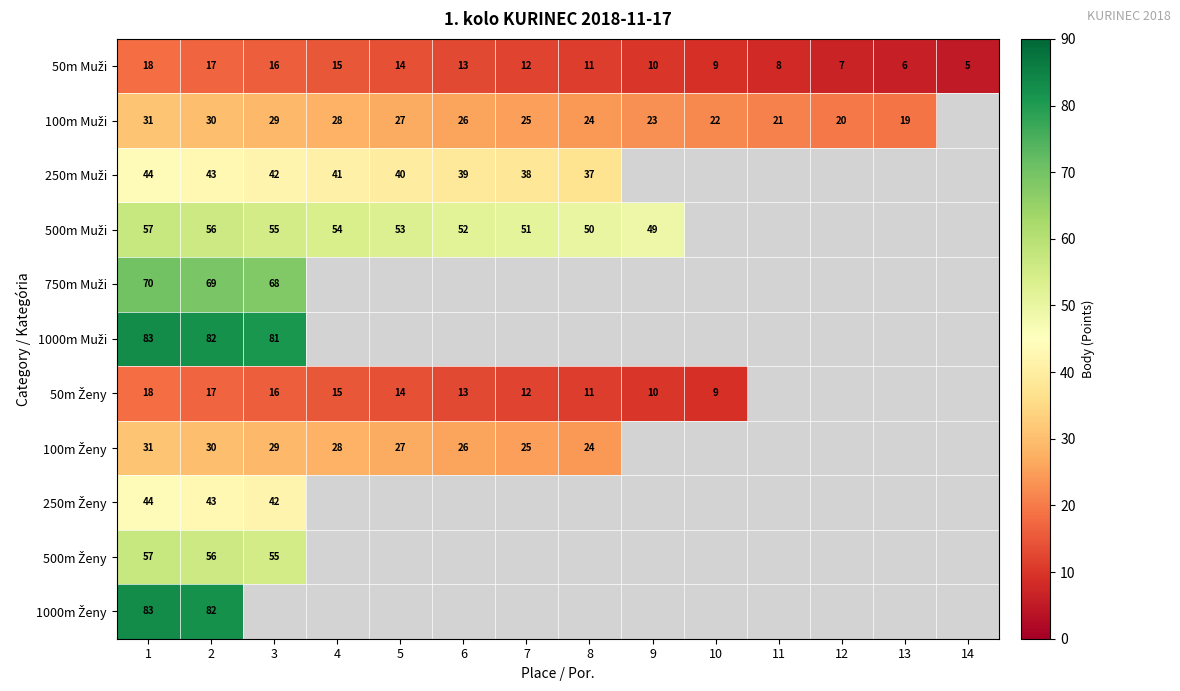

What is the difference between the maximum and minimum values in the 250m Ženy series?

2.0